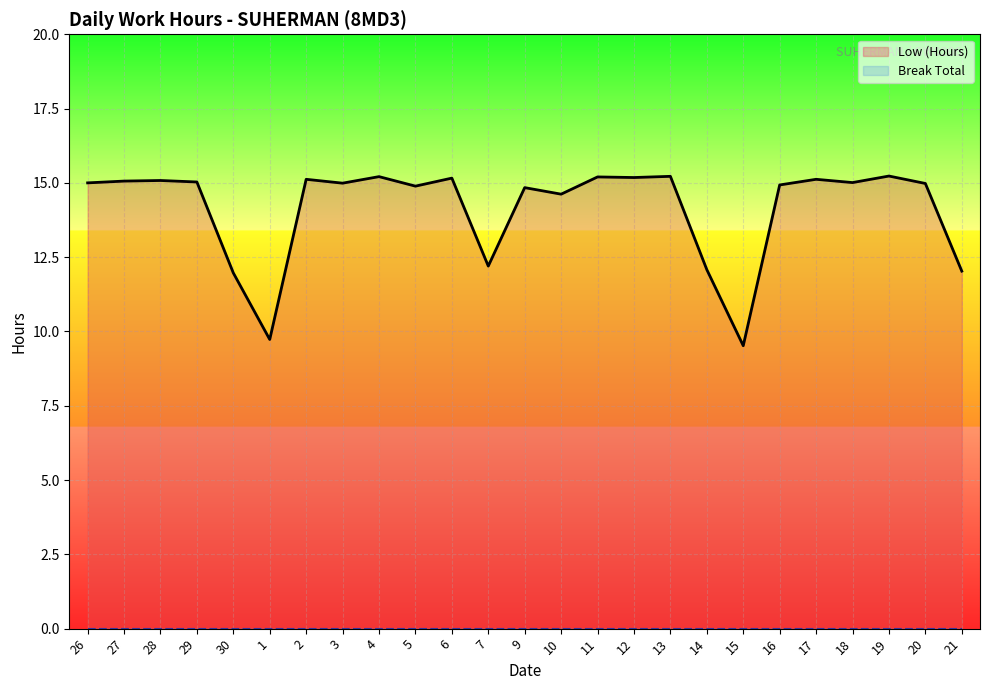

How many data points in Low (Hours) are less than 15?

12